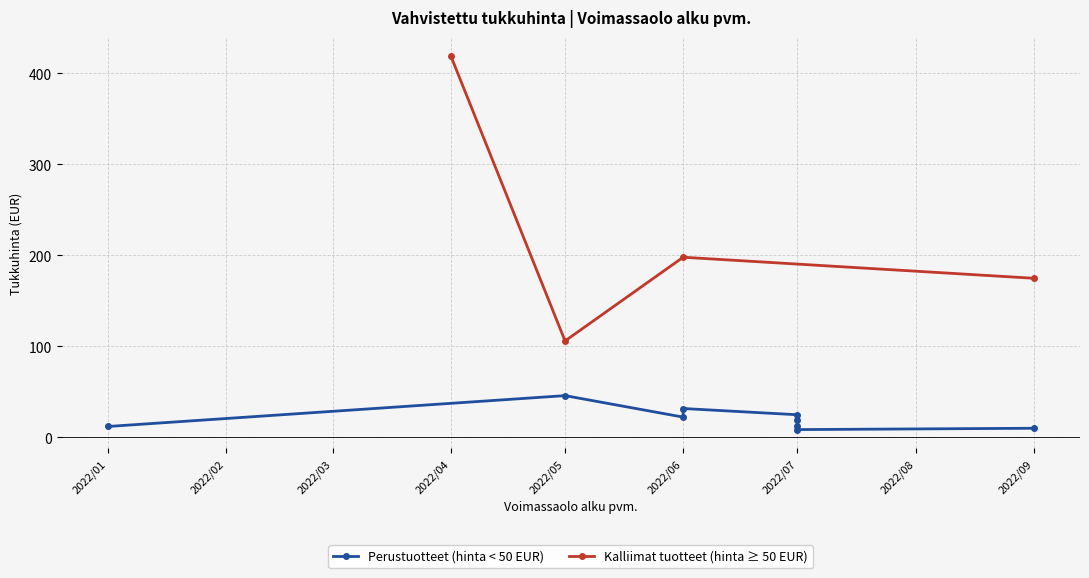

What is the value of the Kalliimat tuotteet (hinta ≥ 50 EUR) point at the 3rd from the left?

197.8